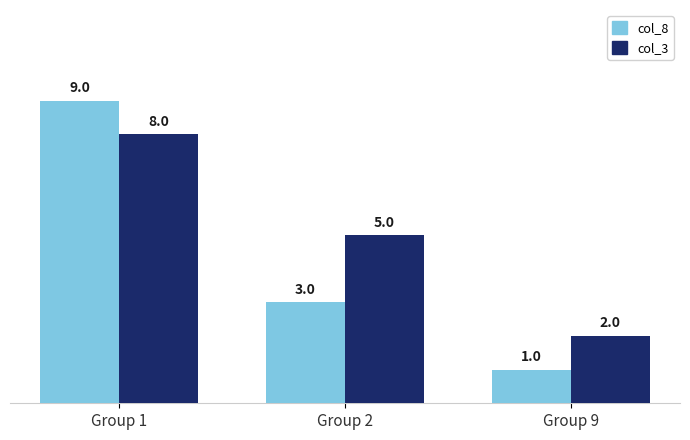

True or false: col_3 has a value of 5 at Group 2.

True